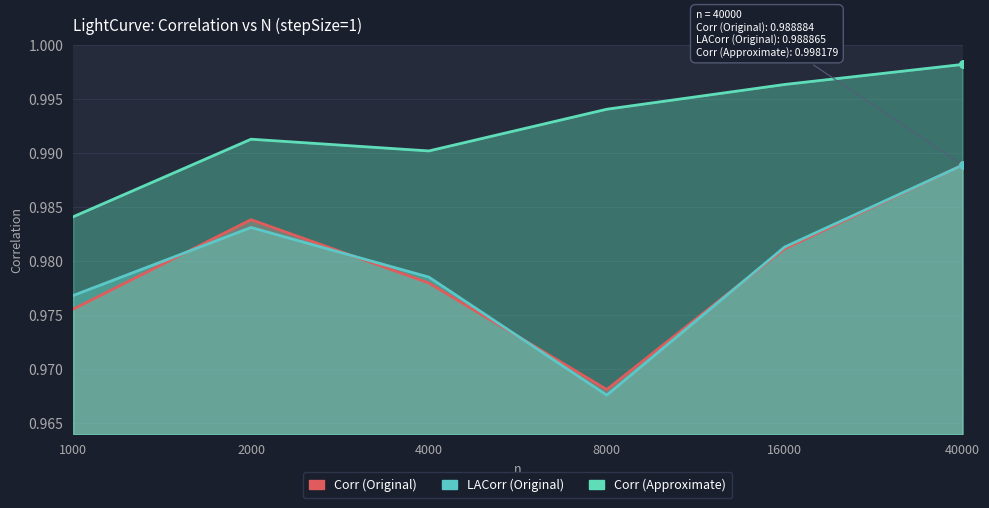

Which series contains the highest Y value?

Corr (Approximate)